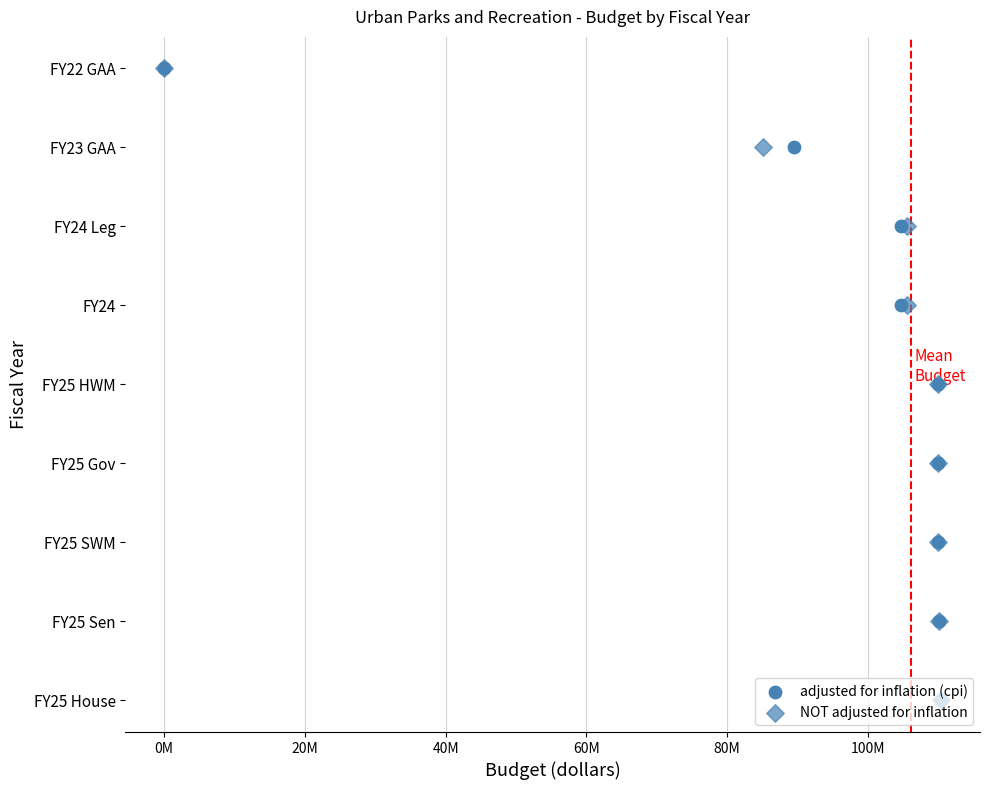

What are all the series names shown in the legend?

adjusted for inflation (cpi), NOT adjusted for inflation